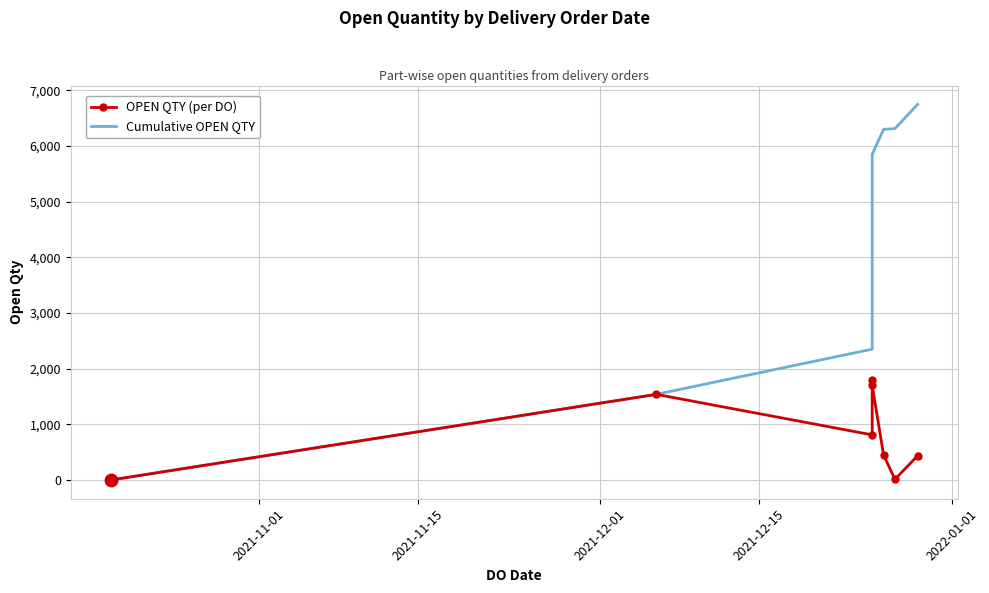

Is the value of OPEN QTY (per DO) at 2021-11-15 greater than the value of Cumulative OPEN QTY at 6?

No